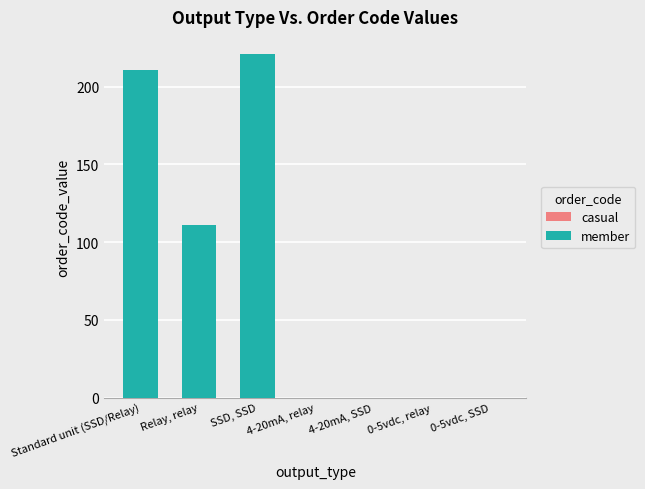

Which has a higher value, 0-5vdc, SSD or SSD, SSD?

SSD, SSD